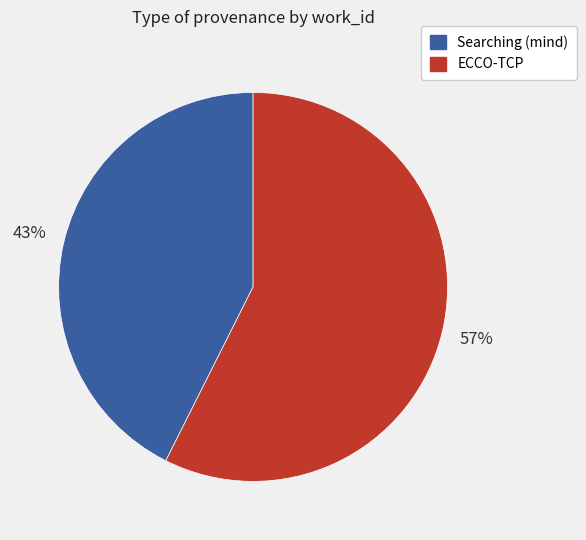

Is it true that Searching (mind) is 43% of the pie?

True